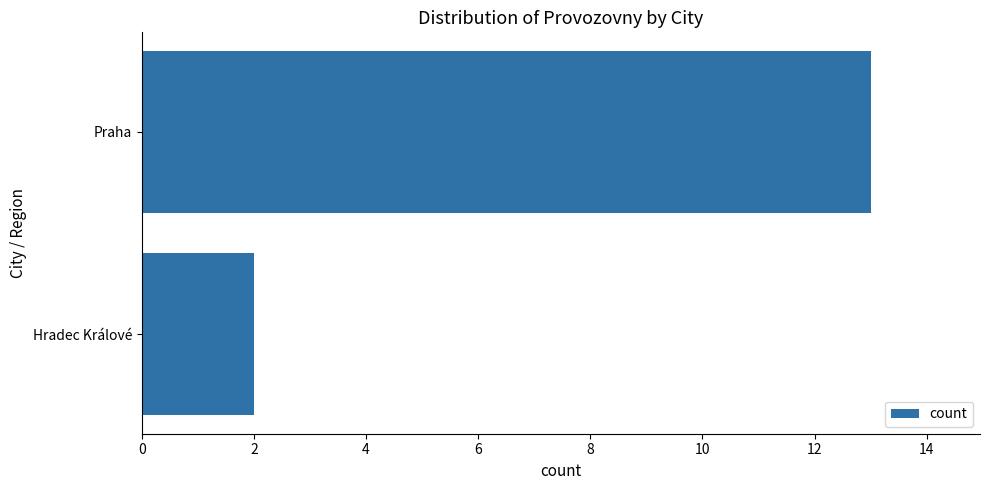

Does the chart contain stacked bars?

No